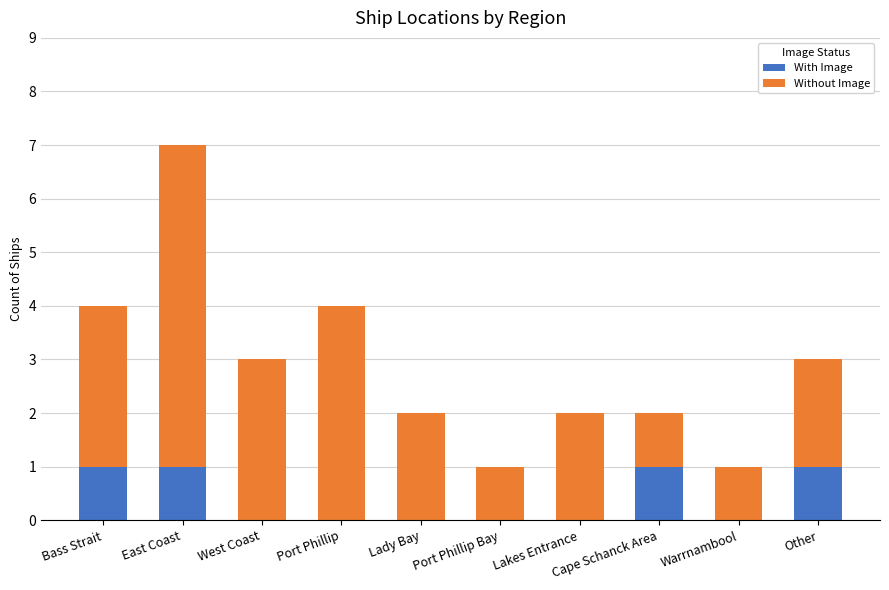

At which category is the sum across all series the highest?

East Coast